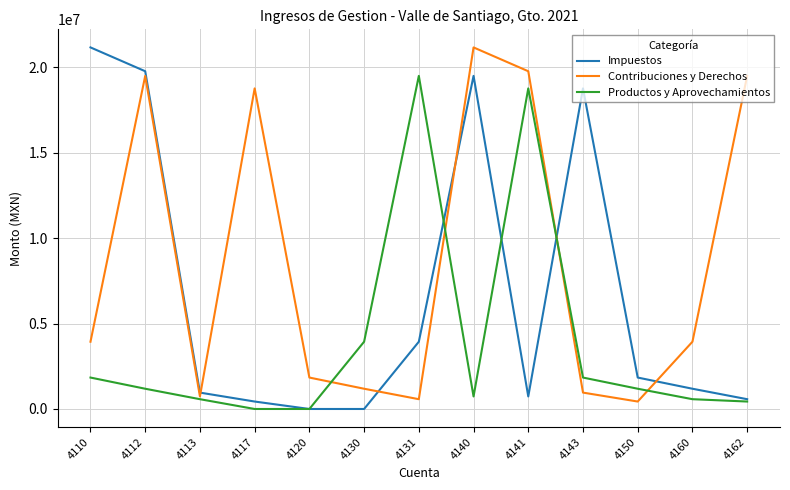

Where is the first local minimum for Contribuciones y Derechos?

4113